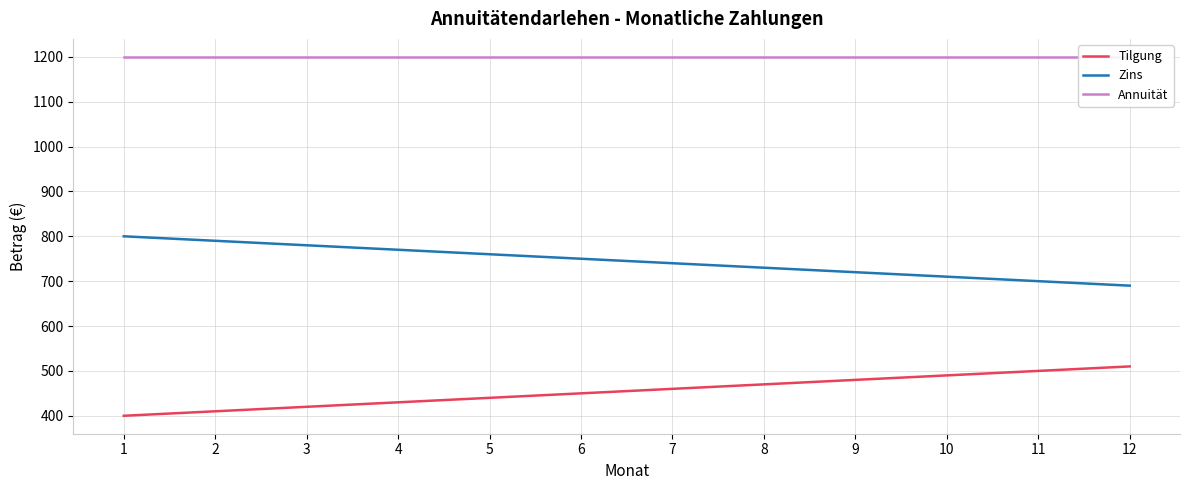

True or false: Annuität and Tilgung intersect in this chart.

False